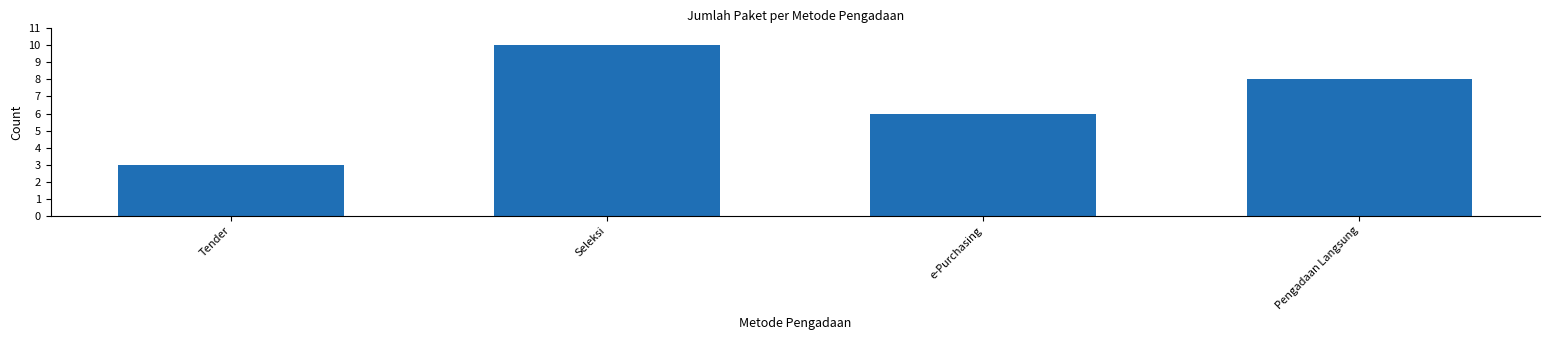

Rank the categories by value from highest to lowest.

Seleksi, Pengadaan Langsung, e-Purchasing, Tender